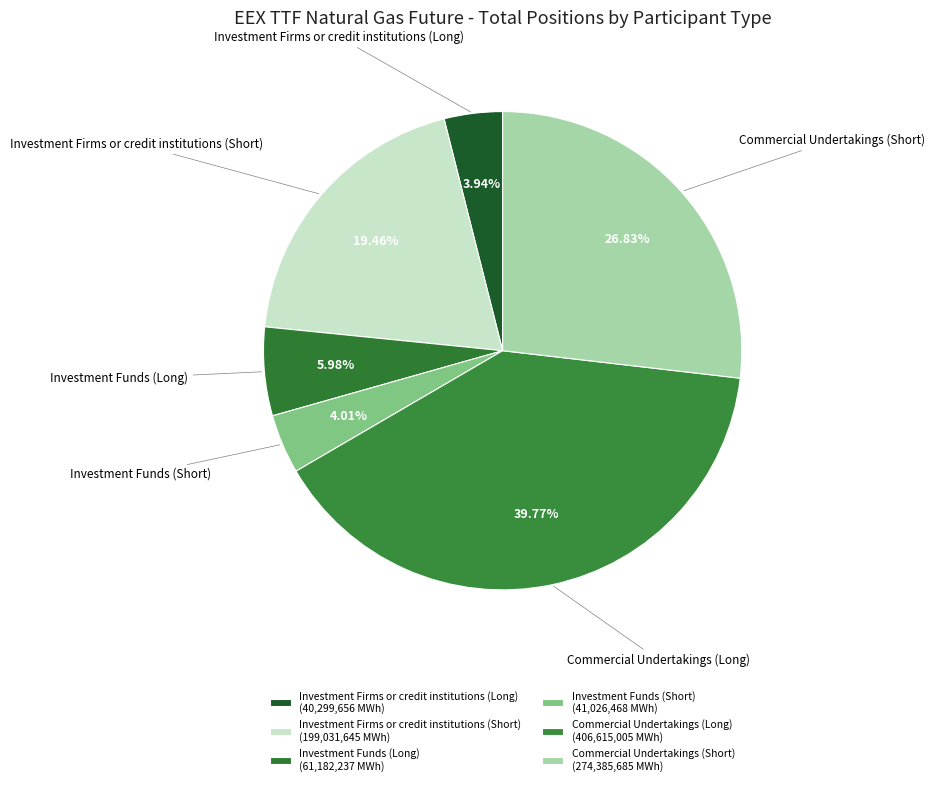

To the nearest percent, what portion does Investment Firms or credit institutions (Short) represent?

19%